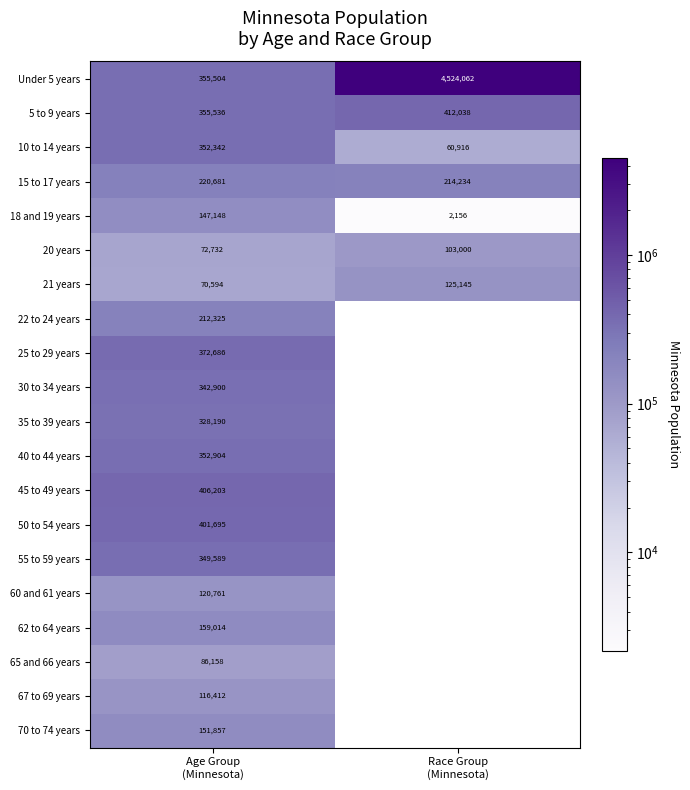

How many data points in 21 years are less than 125145?

1